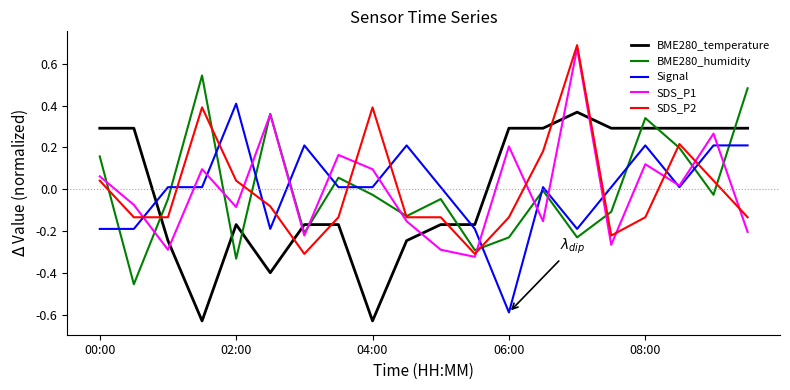

True or false: Signal and BME280_temperature cross at least once.

True